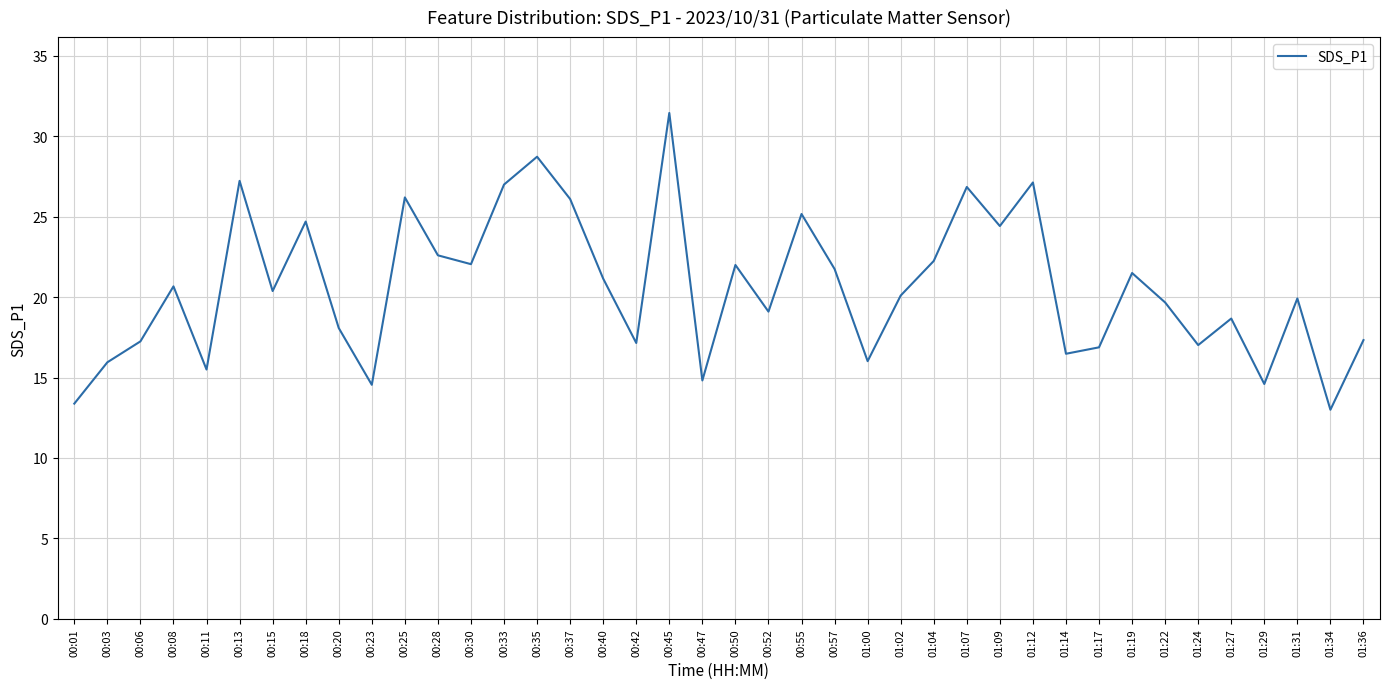

What is the change in value from 00:45 to 00:55?

-6.3